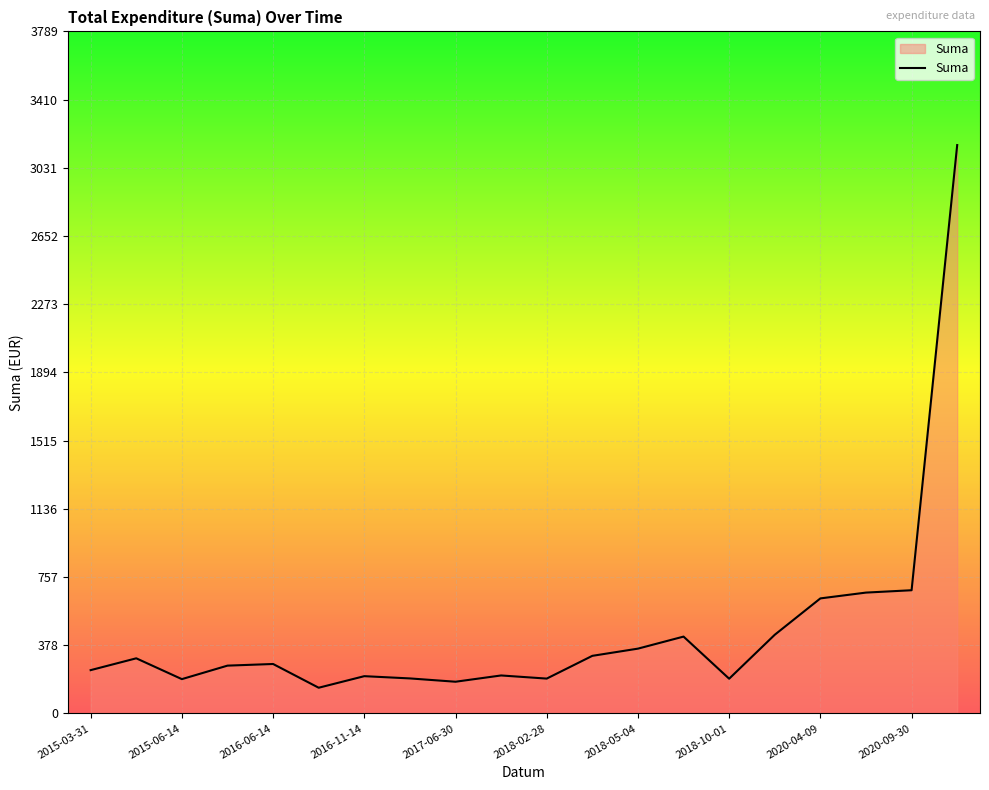

What is the greatest value displayed?

3157.9